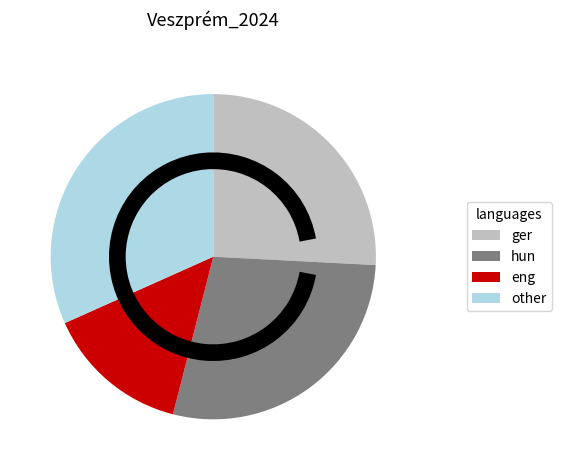

Does any single category account for the majority?

No